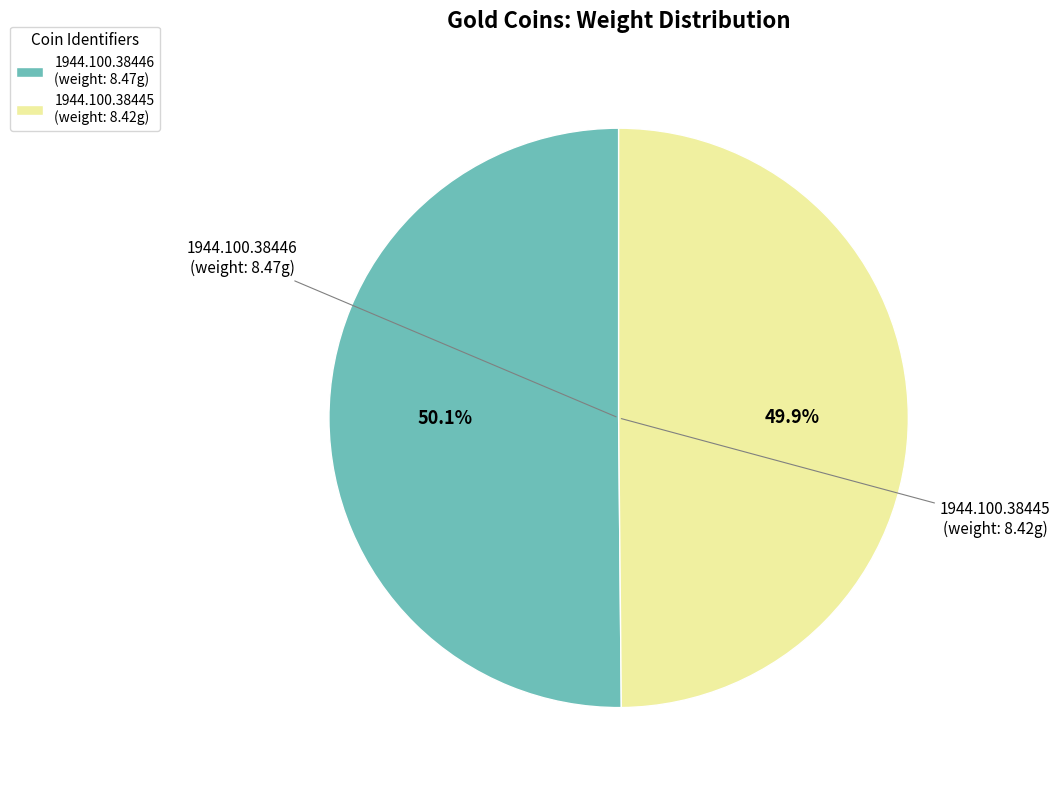

What is the ratio of the value at 1944.100.38445 to the value at 1944.100.38446?

1.0